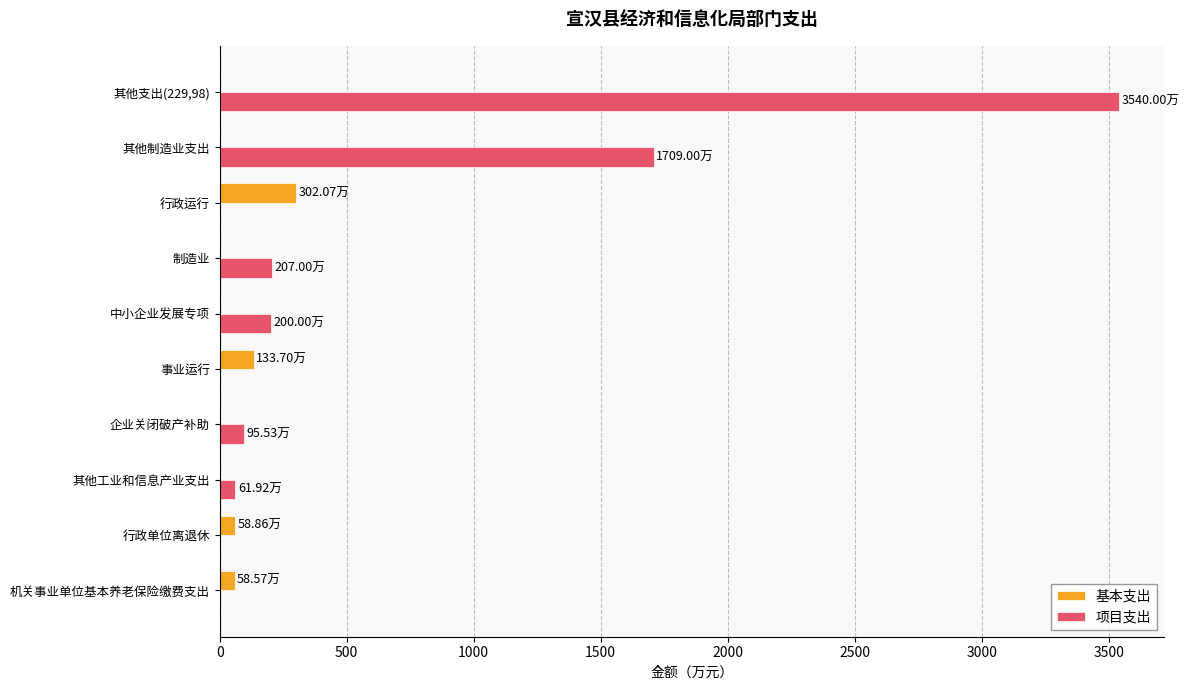

At which label is 基本支出 closest to 151?

事业运行